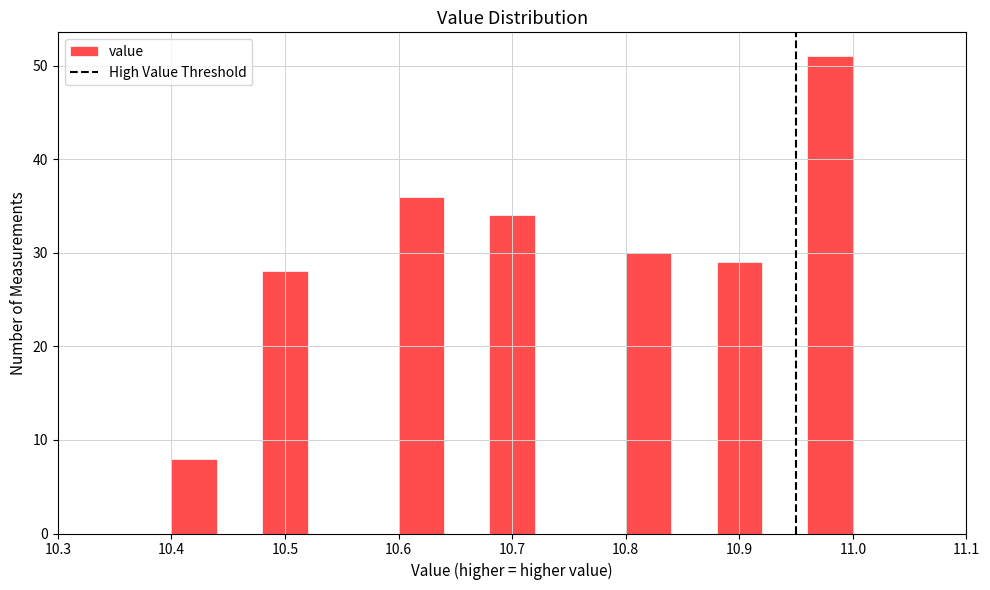

Reading left to right, transcribe this chart: for each bar, give the range it covers on the x-axis and its height. The values are not printed on the chart, so give them approximately, as read against the axis.

10.40 to 10.44: 8
10.44 to 10.48: 0
10.48 to 10.52: 28
10.52 to 10.56: 0
10.56 to 10.60: 0
10.60 to 10.64: 36
10.64 to 10.68: 0
10.68 to 10.72: 34
10.72 to 10.76: 0
10.76 to 10.80: 0
10.80 to 10.84: 30
10.84 to 10.88: 0
10.88 to 10.92: 29
10.92 to 10.96: 0
10.96 to 11.00: 51